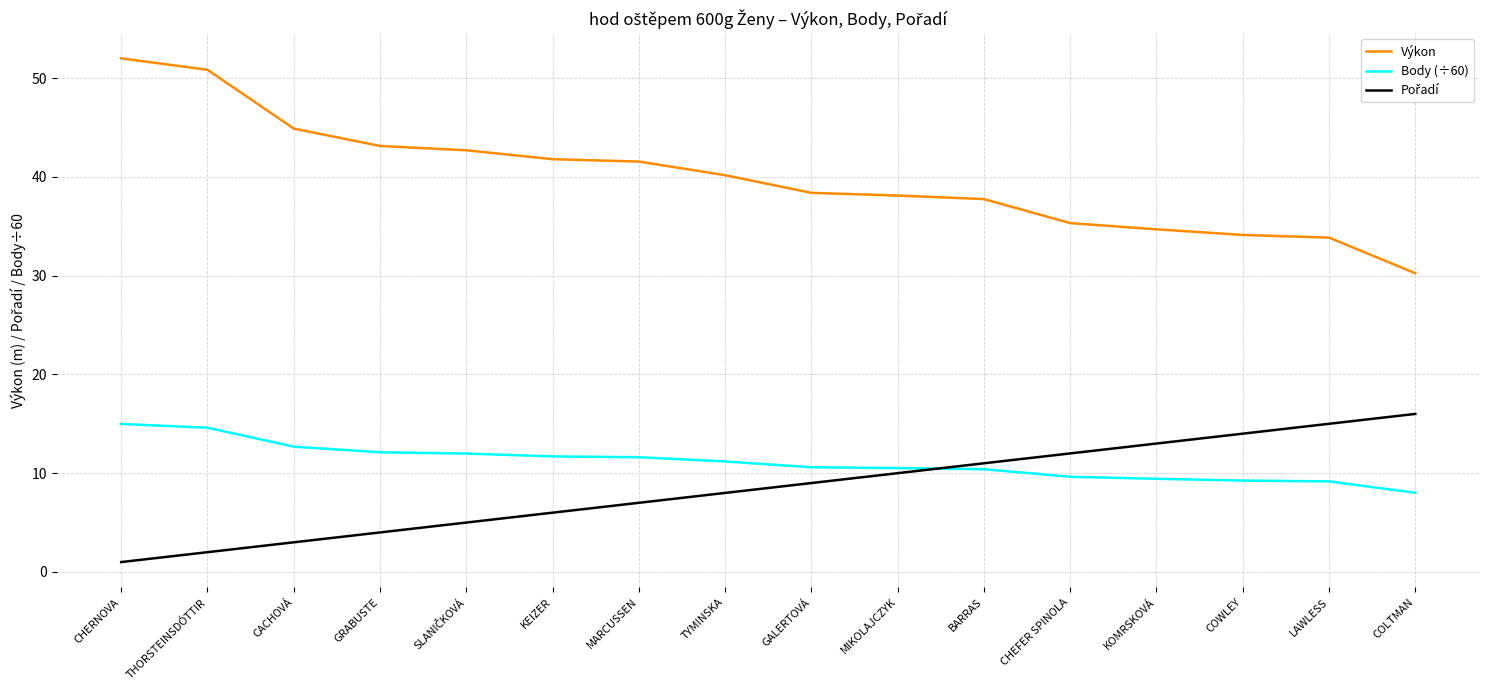

What is the approximate value of Body (÷60) at CACHOVÁ?

12.7